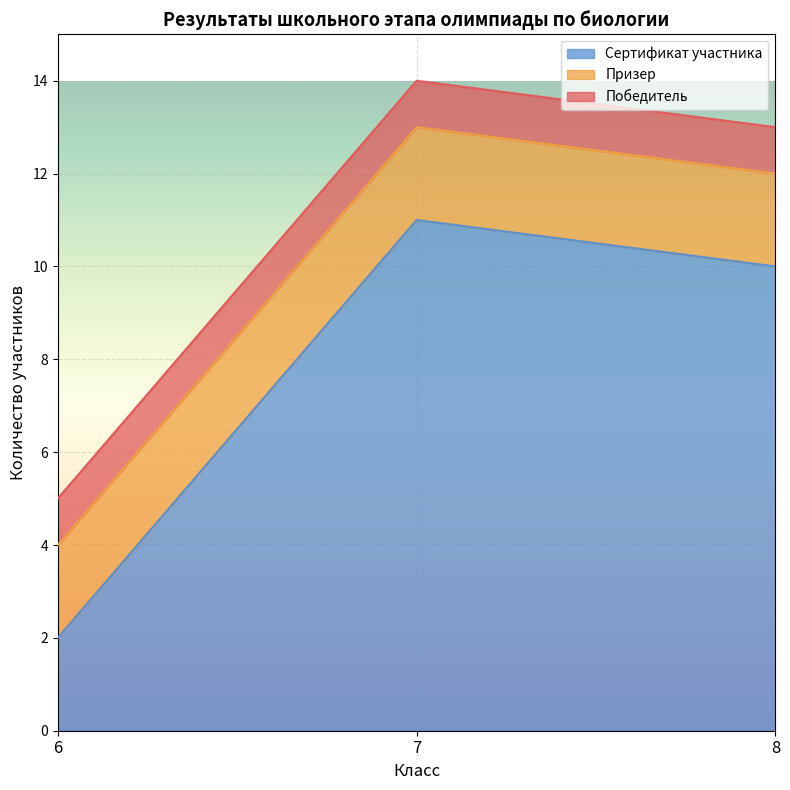

What are all the series names shown in the legend?

Сертификат участника, Призер, Победитель